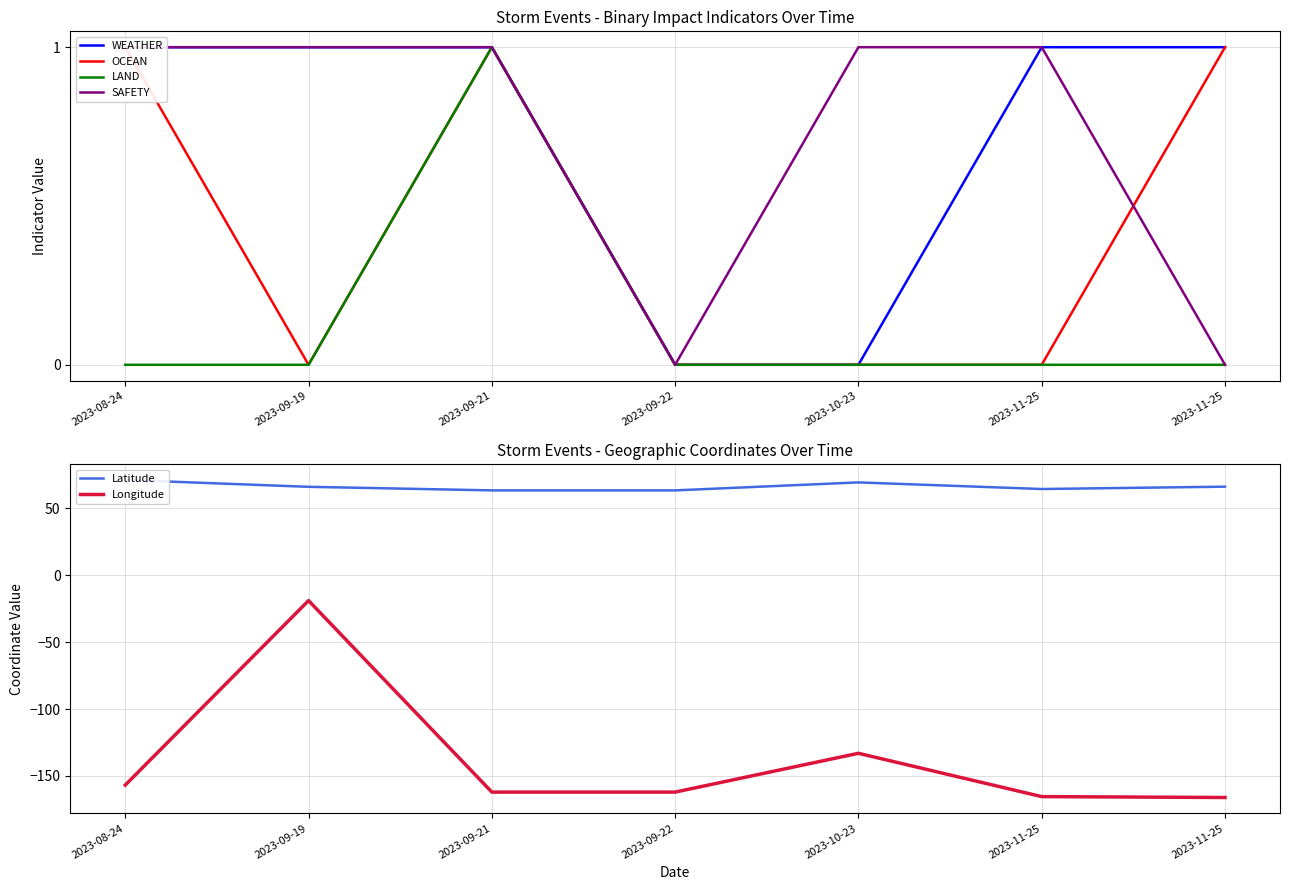

Which series has the largest total across all categories?

Latitude